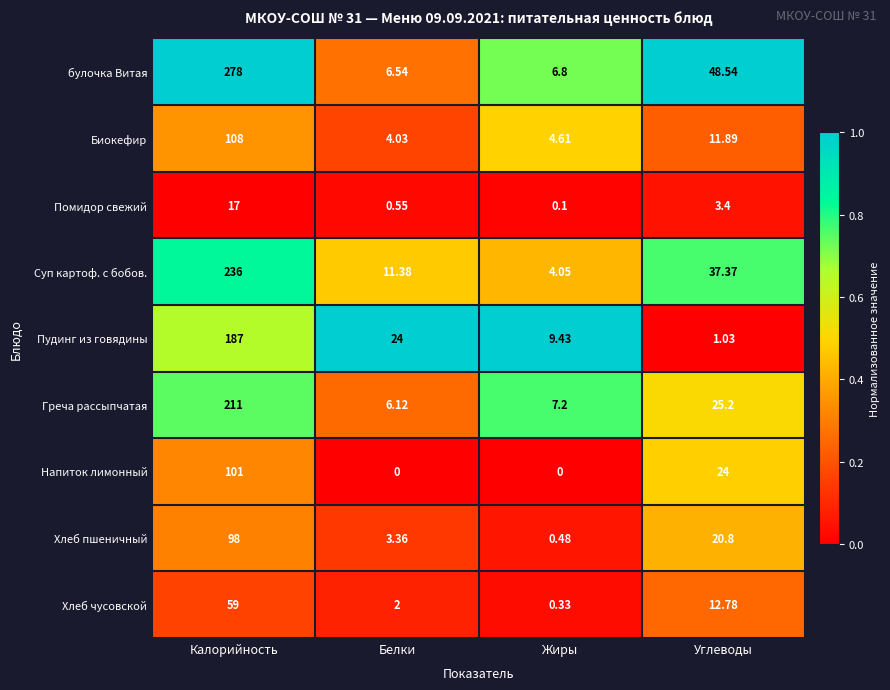

At which category is the sum across all series the highest?

Калорийность